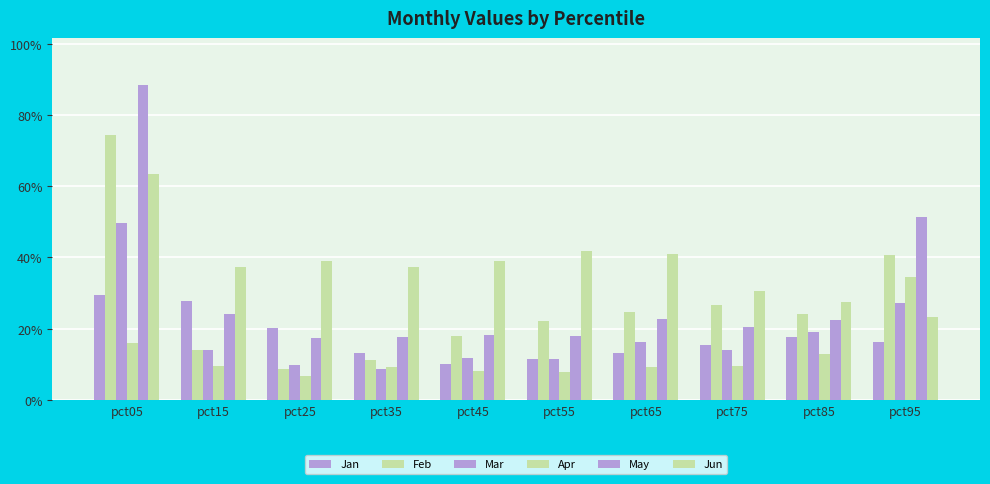

Which has a higher value, pct25 or pct75?

pct25